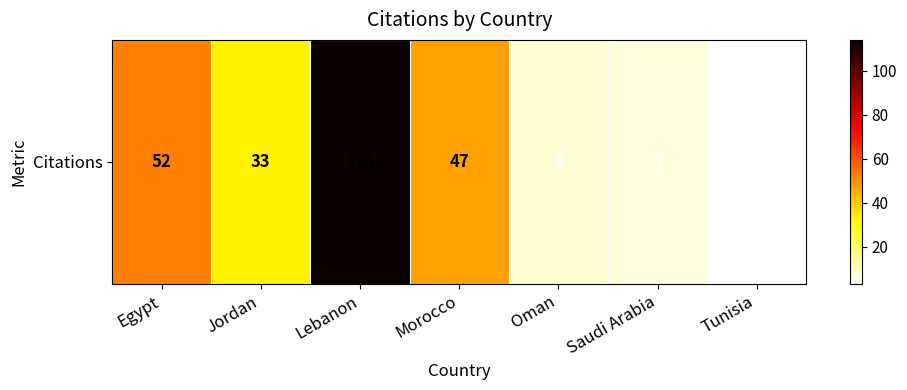

Where is the data nearest to the value 58?

Egypt